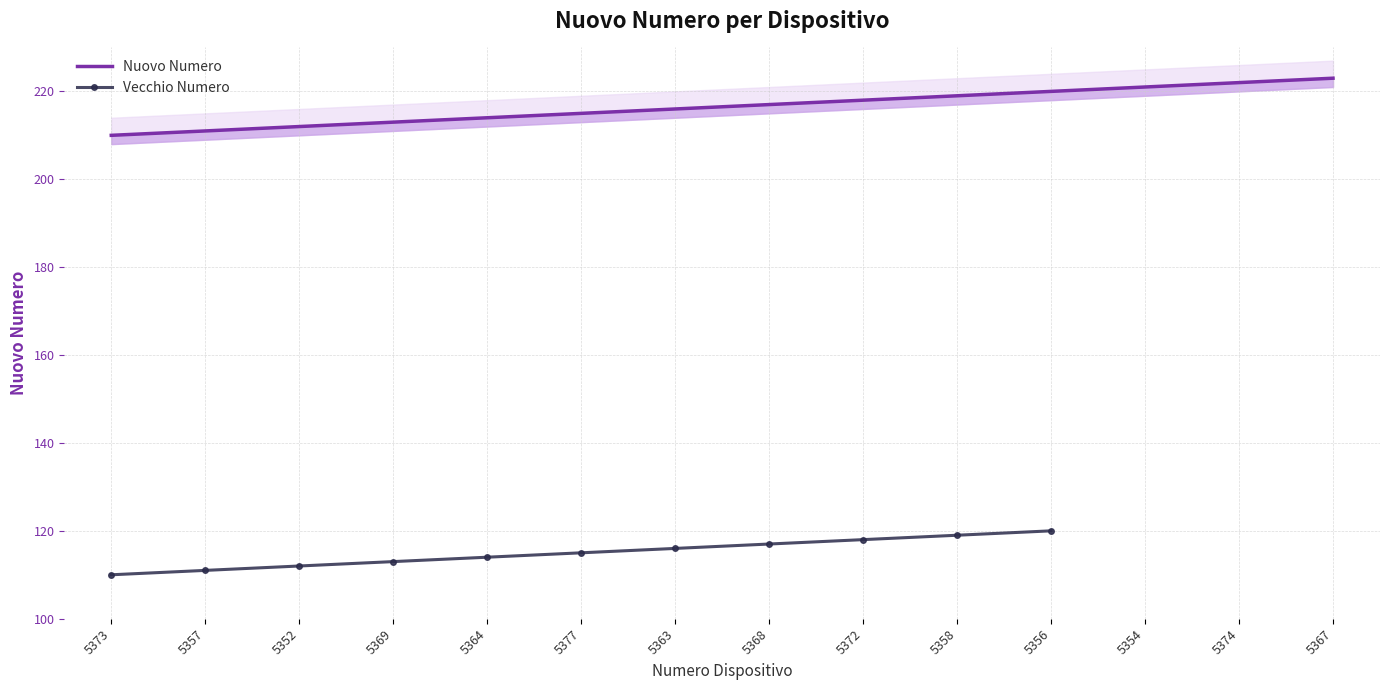

What is the difference between the second highest and second lowest values in the Nuovo Numero series?

11.0